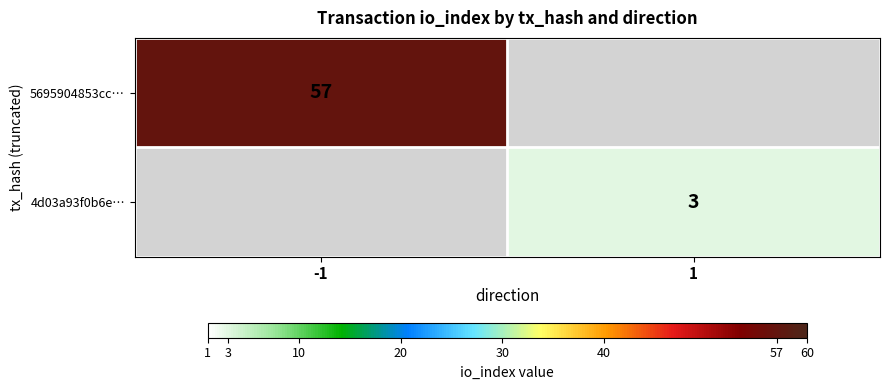

Is it true that 5695904853cc… equals 57 at -1?

True